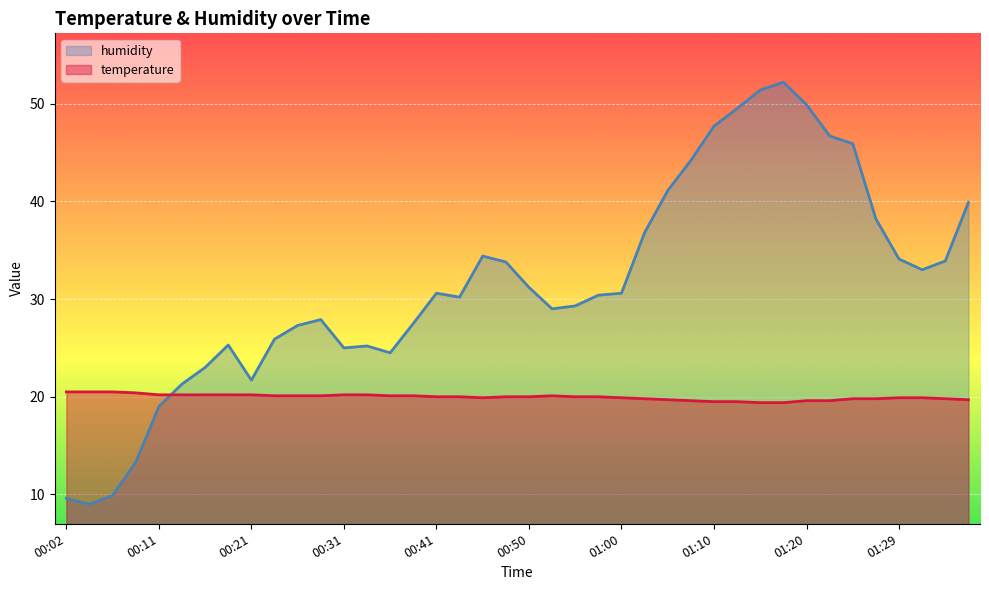

What is the sum of the temperature values at 00:36 and 00:55?

40.1